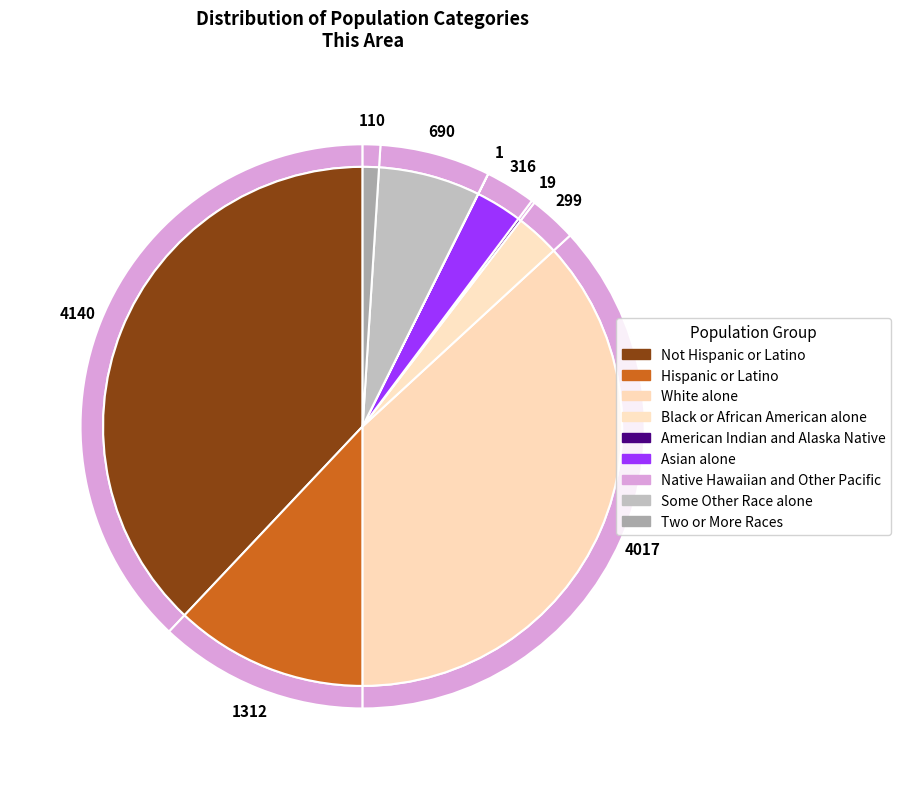

To the nearest percent, what is the difference between the American Indian and Alaska Native and Not Hispanic or Latino slice percentages?

38%